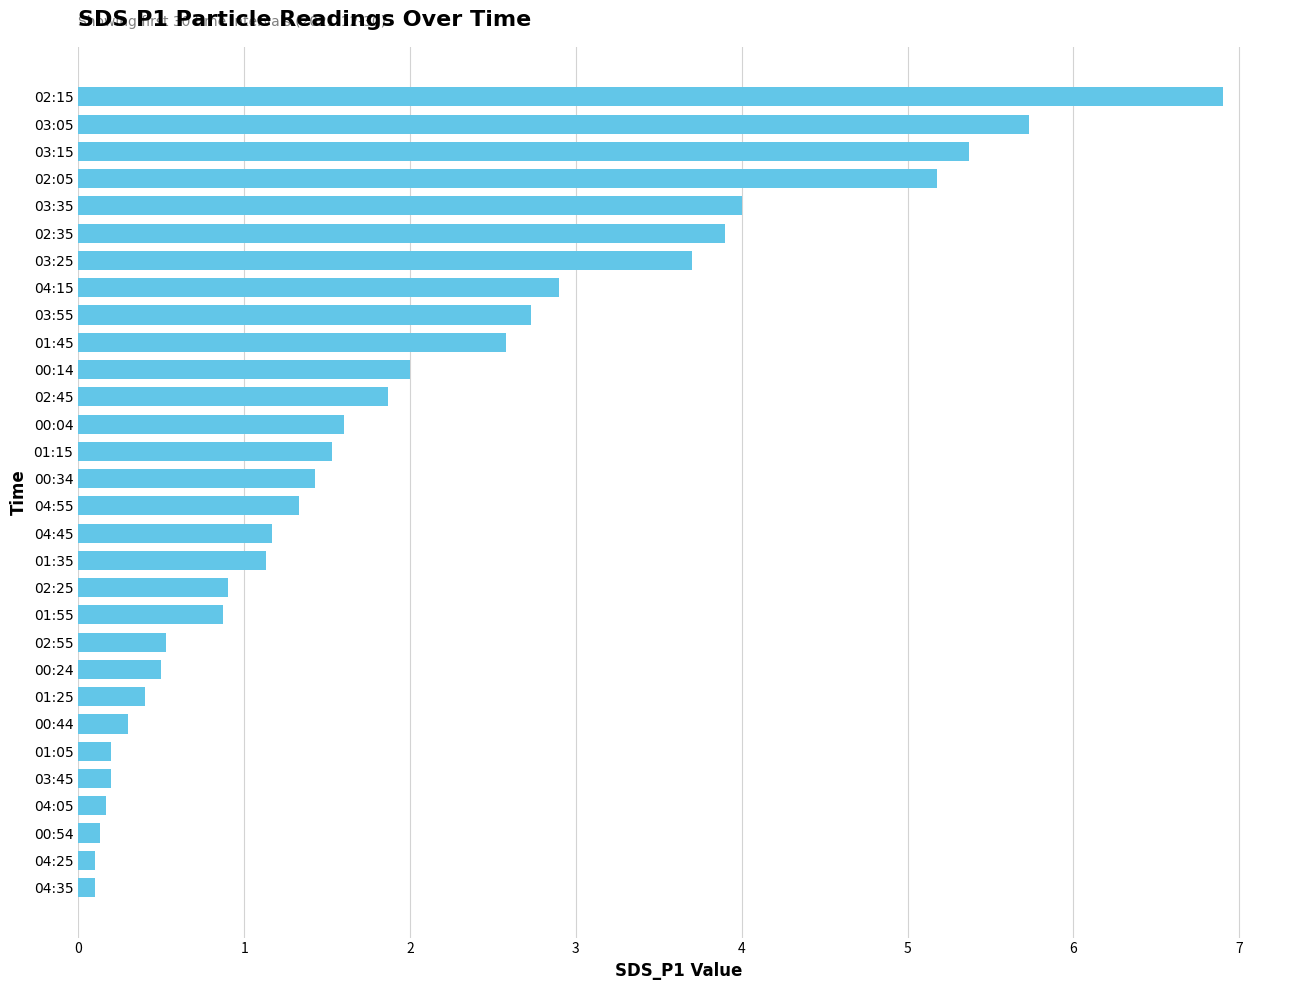

How many bars are there in total?

30